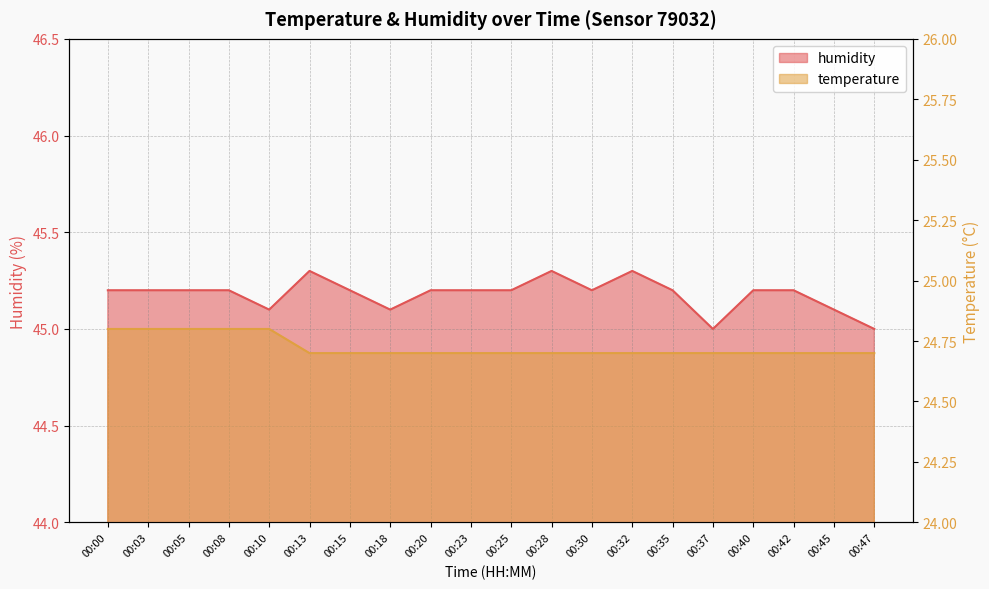

How many lines are shown in the chart?

2